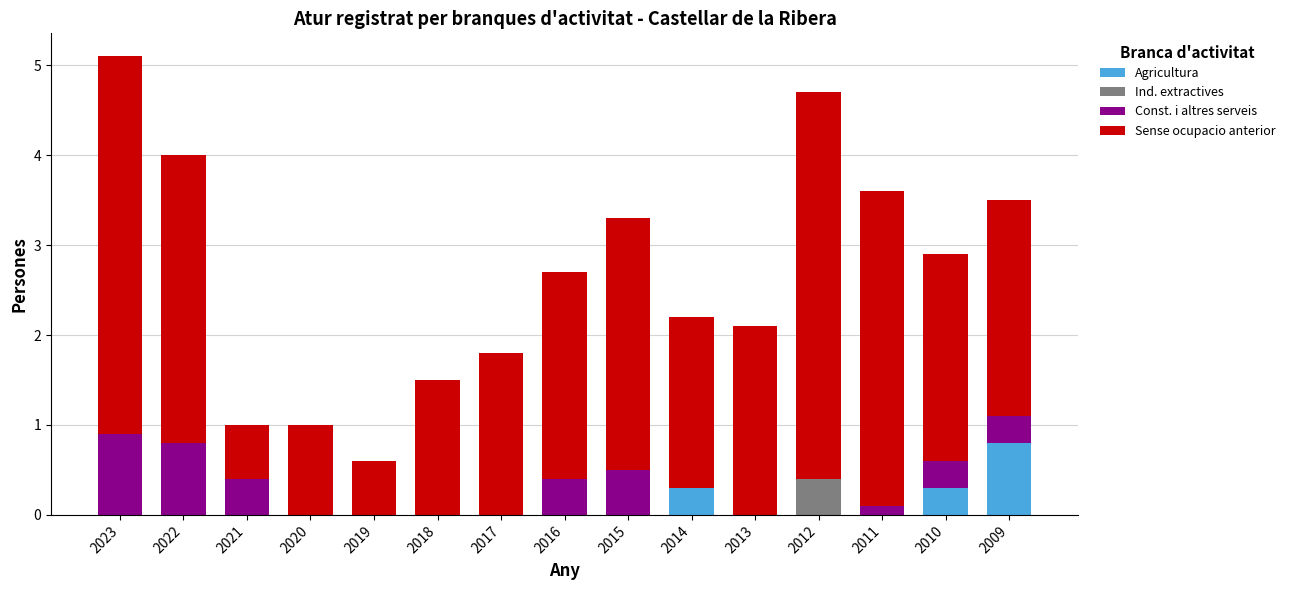

What is the highest value of the Agricultura series?

0.8